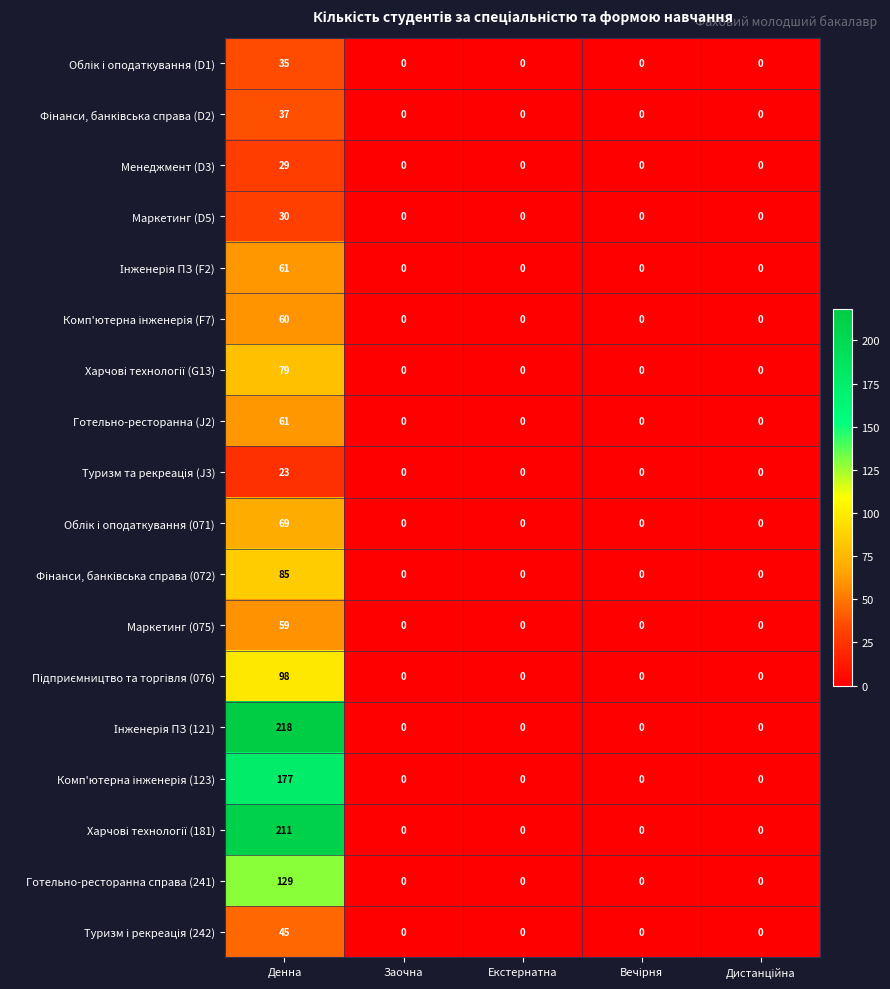

What is the difference between the maximum and second lowest values in the Менеджмент (D3) series?

29